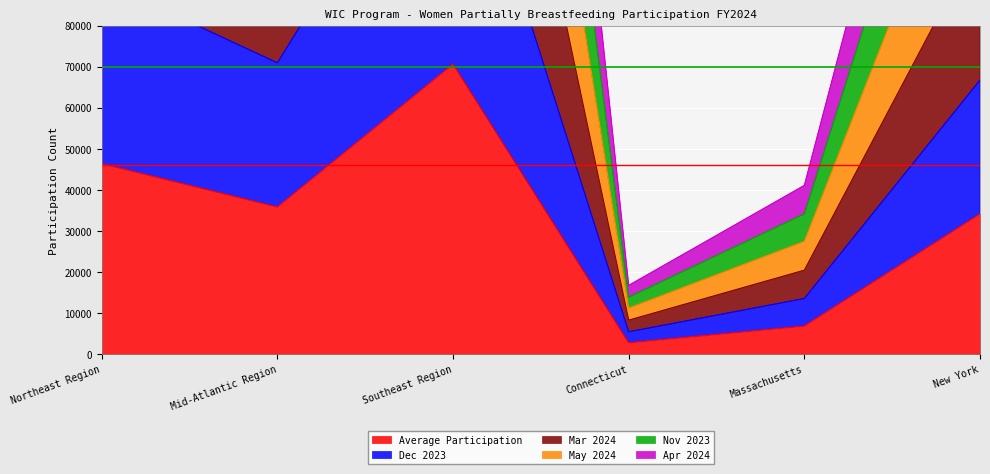

Between Northeast Region and Massachusetts, which series saw the biggest shift?

May 2024